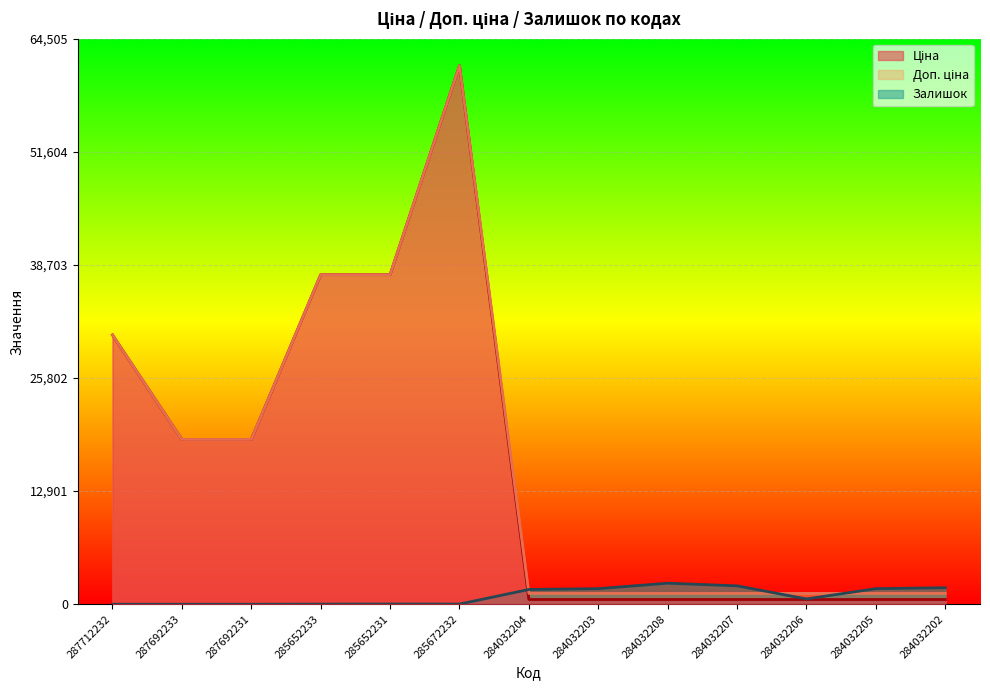

The Доп. ціна series shows 1235.4 at 284032205. True or false?

True